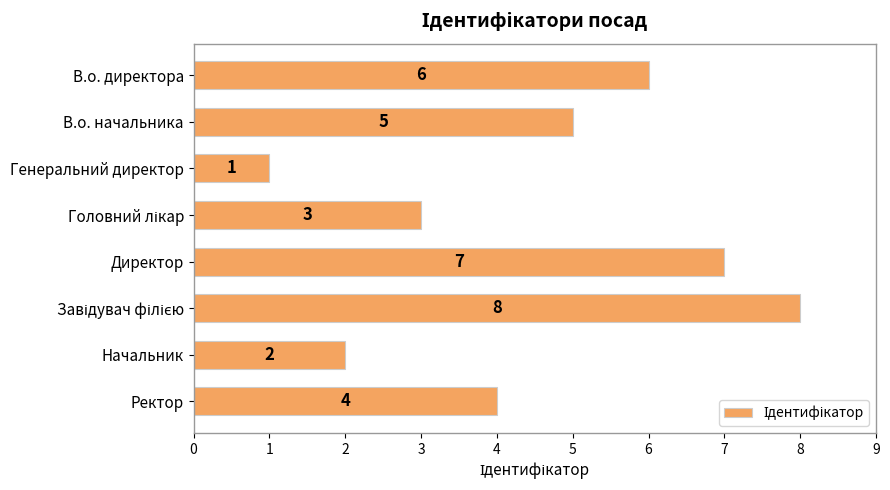

How many values are below 5?

4